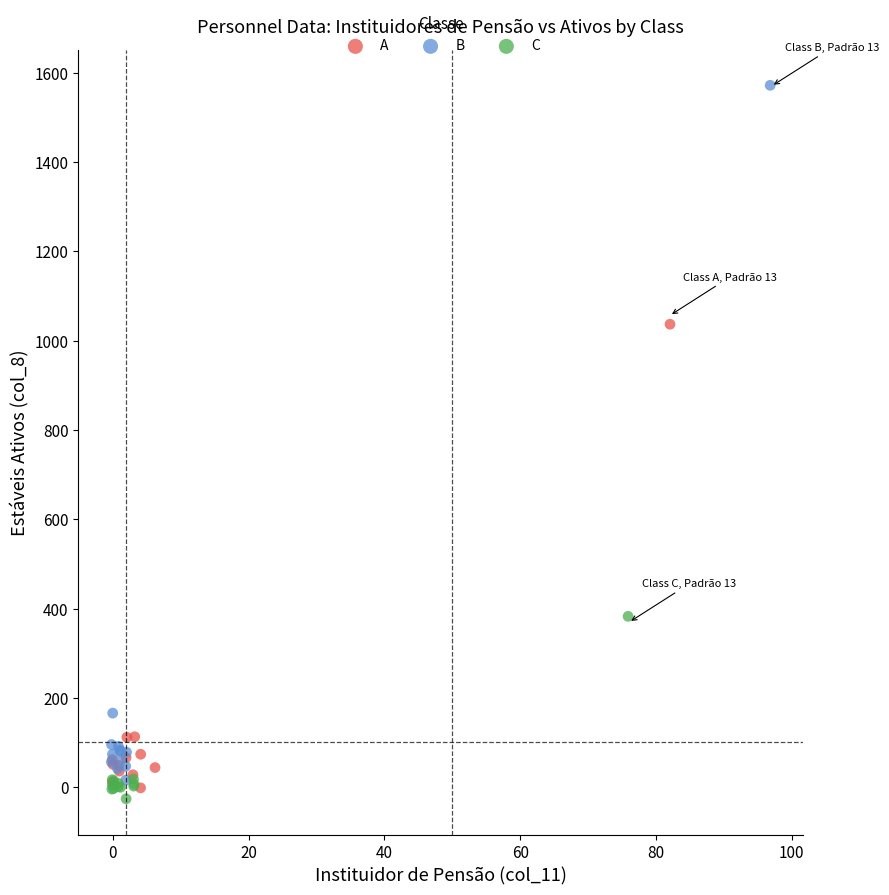

Which series reaches the maximum Y coordinate?

B